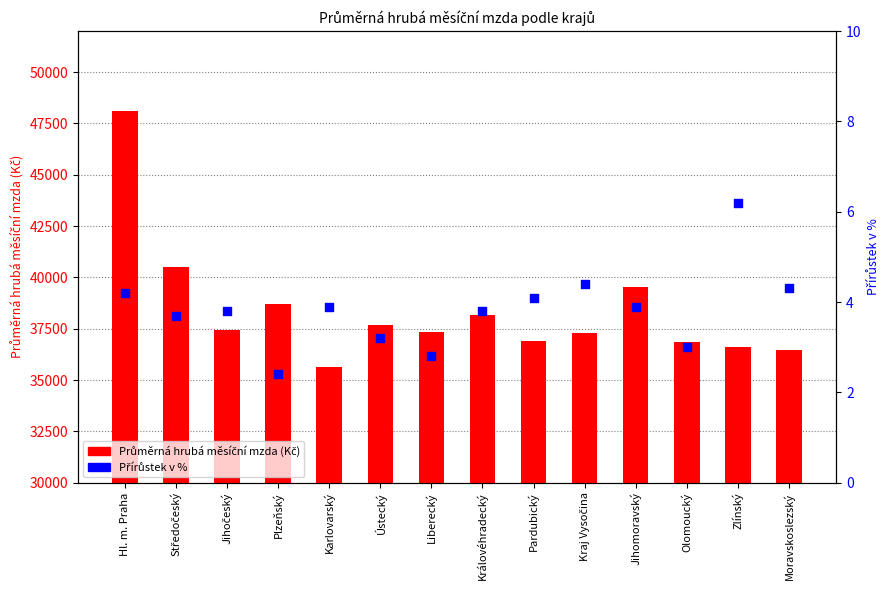

Which series contains the lowest Y value?

Přírůstek v %